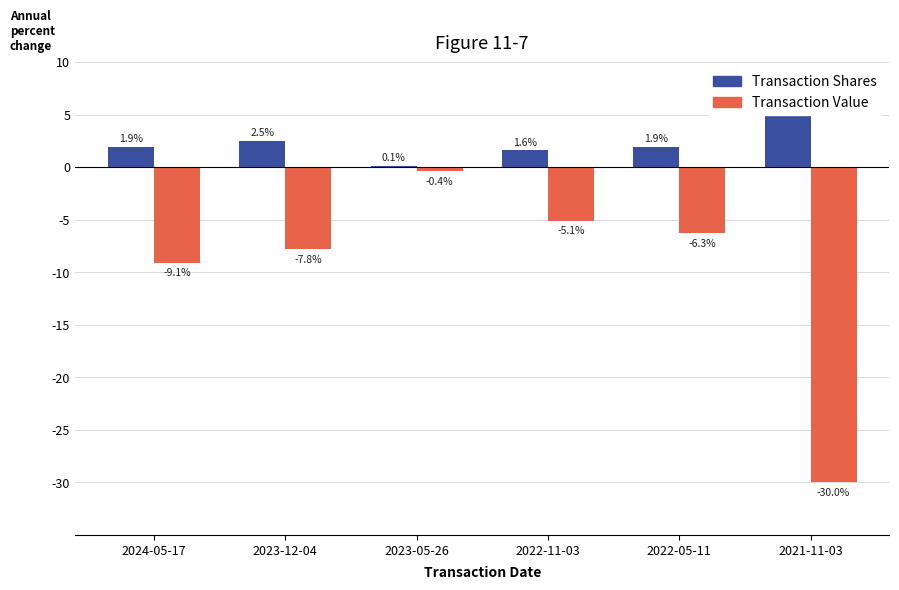

At which label is Transaction Shares closest to 2?

2024-05-17